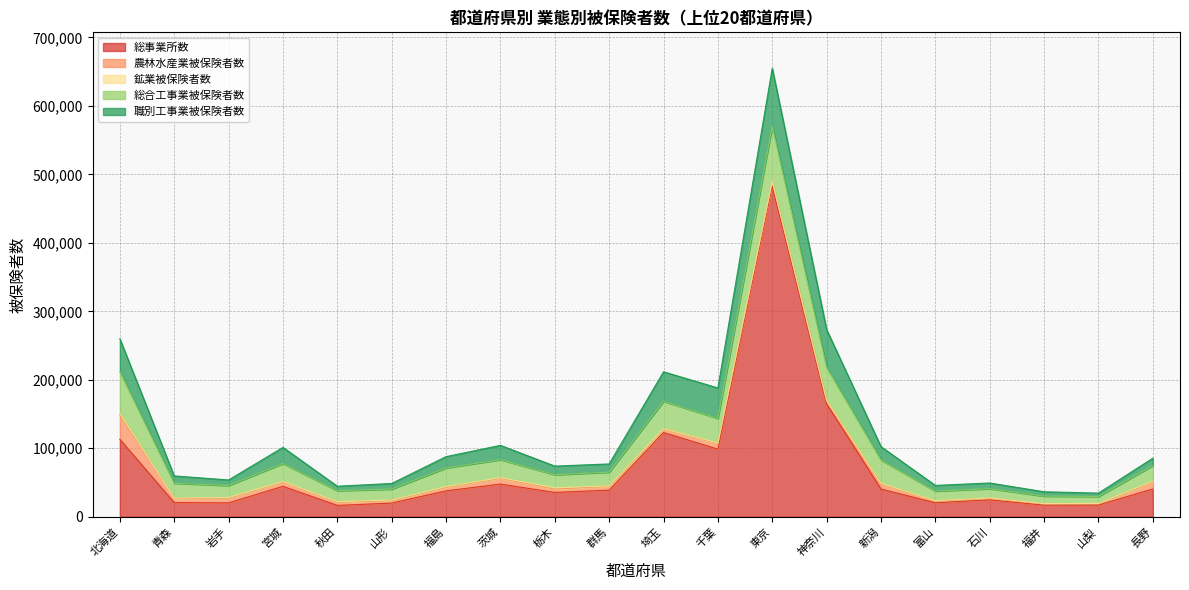

True or false: 鉱業被保険者数 and 職別工事業被保険者数 cross at least once.

False